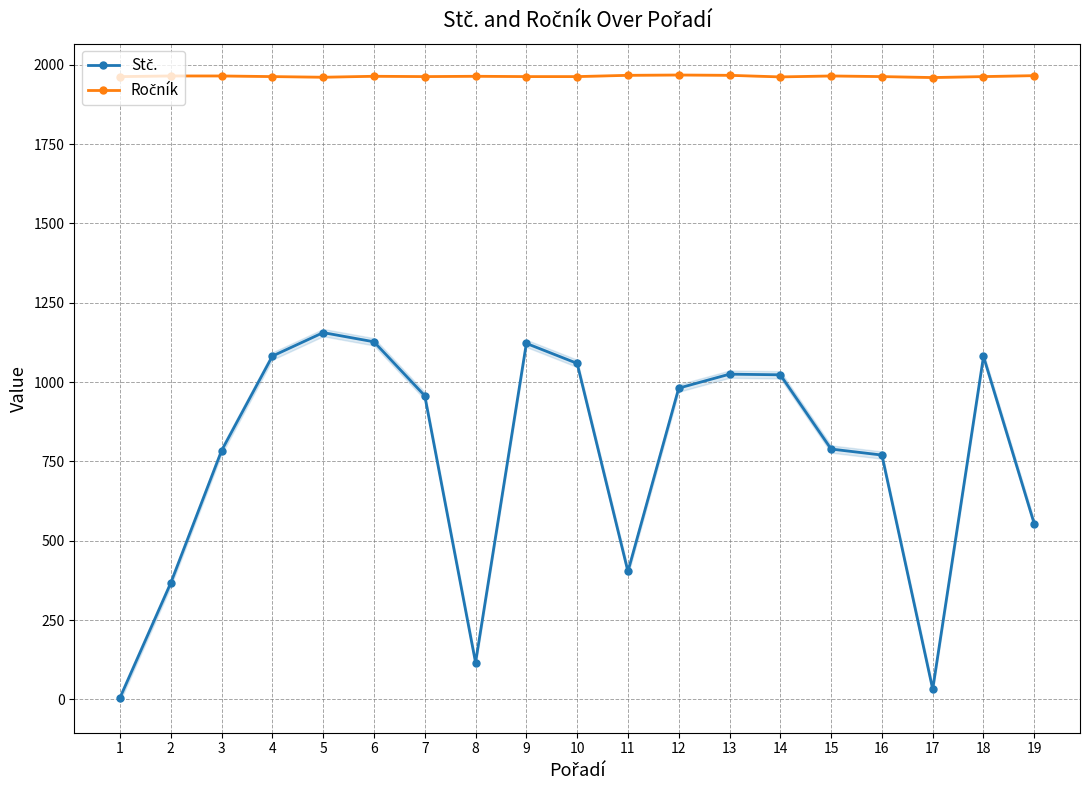

Which has a higher value, 7 or 17?

7